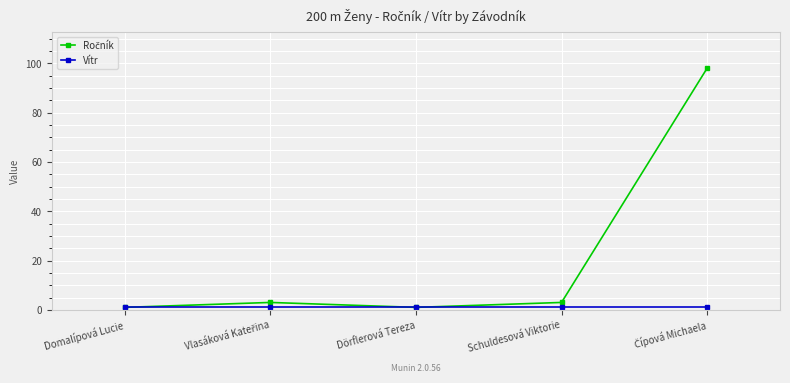

What is the maximum value shown in the chart?

98.0